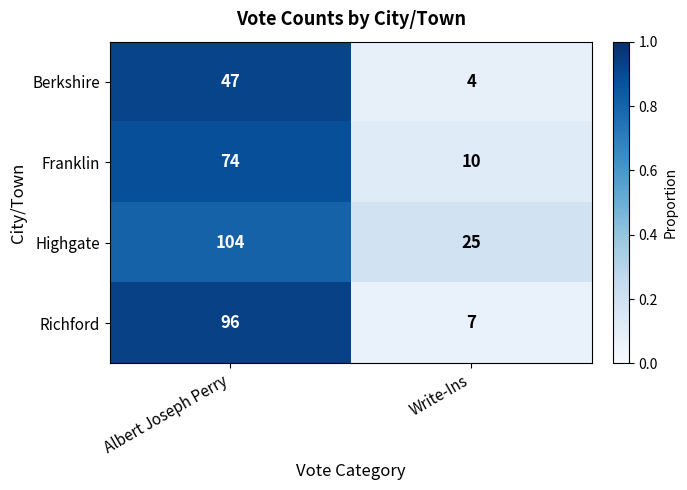

Read the Richford value at Albert Joseph Perry.

96